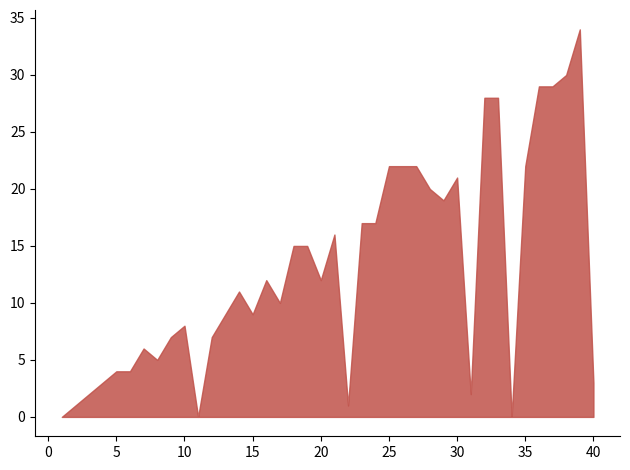

Is it true that the value at 30 is 11?

False